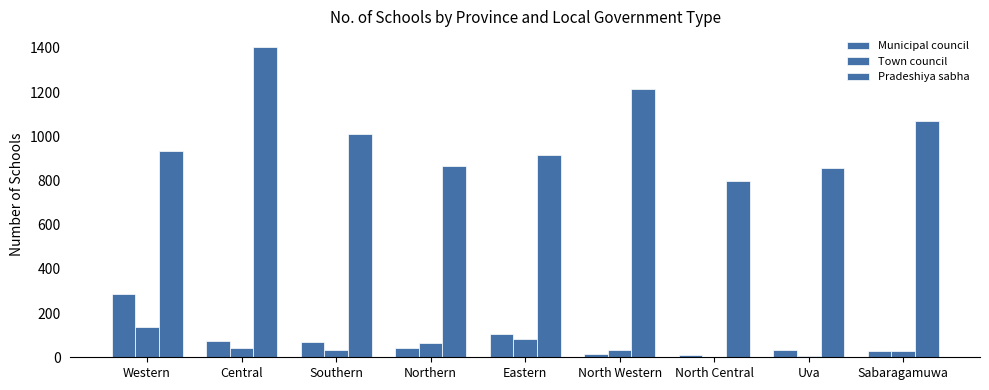

Reading left to right, extract all data points from this chart.

Municipal council: 287	75	68	40	107	13	9	32	30
Town council: 138	41	35	64	84	34	0	8	30
Pradeshiya sabha: 935	1405	1011	867	915	1212	796	855	1071